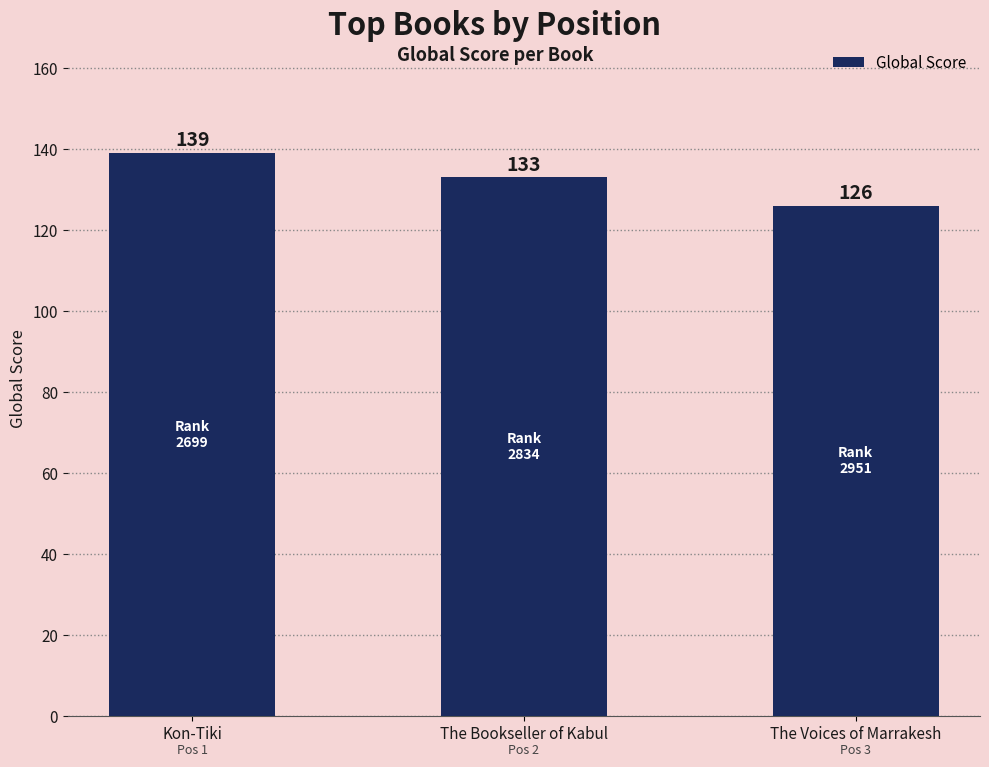

What is the smallest value displayed?

126